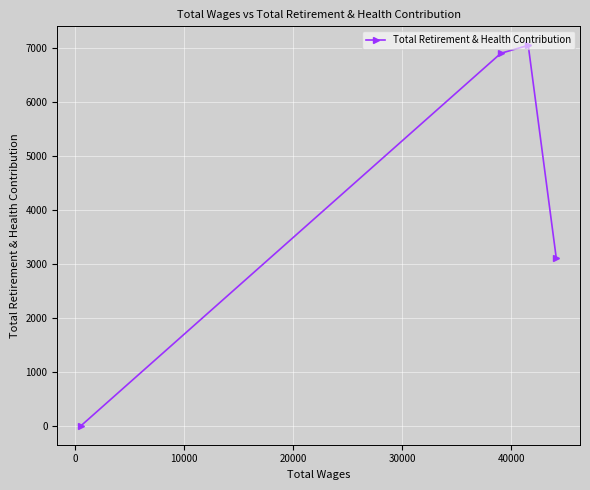

What is the average value?

4268